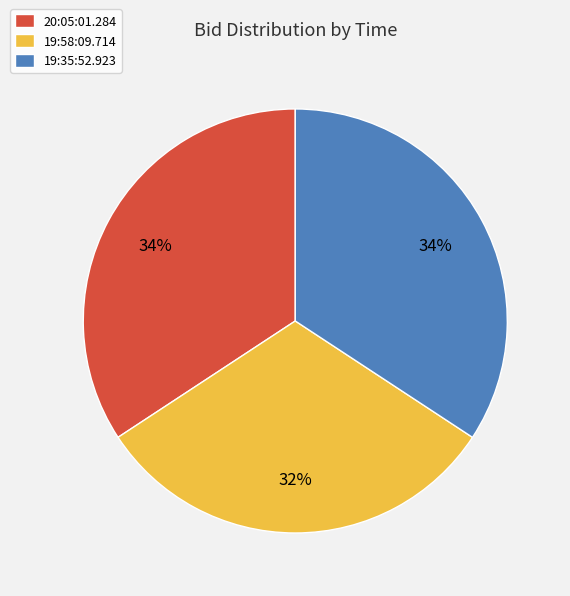

The 19:35:52.923 slice represents 26% of the pie. True or false?

False